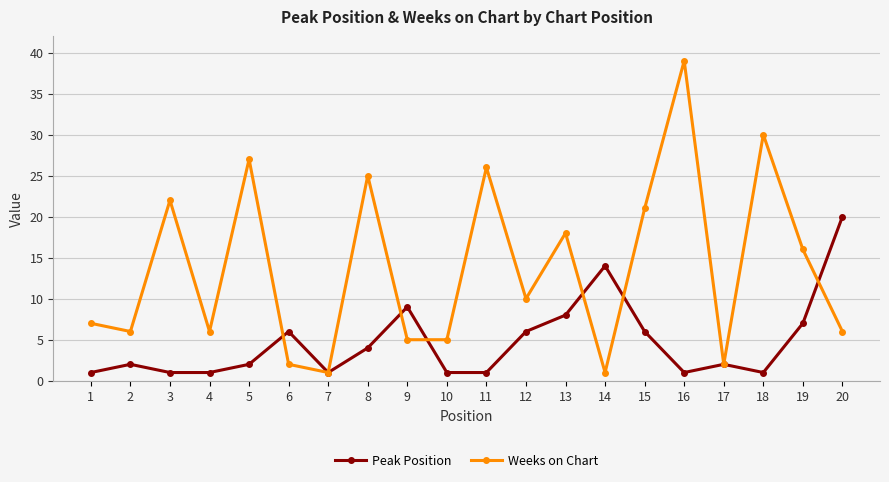

Which series has the widest spread of values?

Weeks on Chart